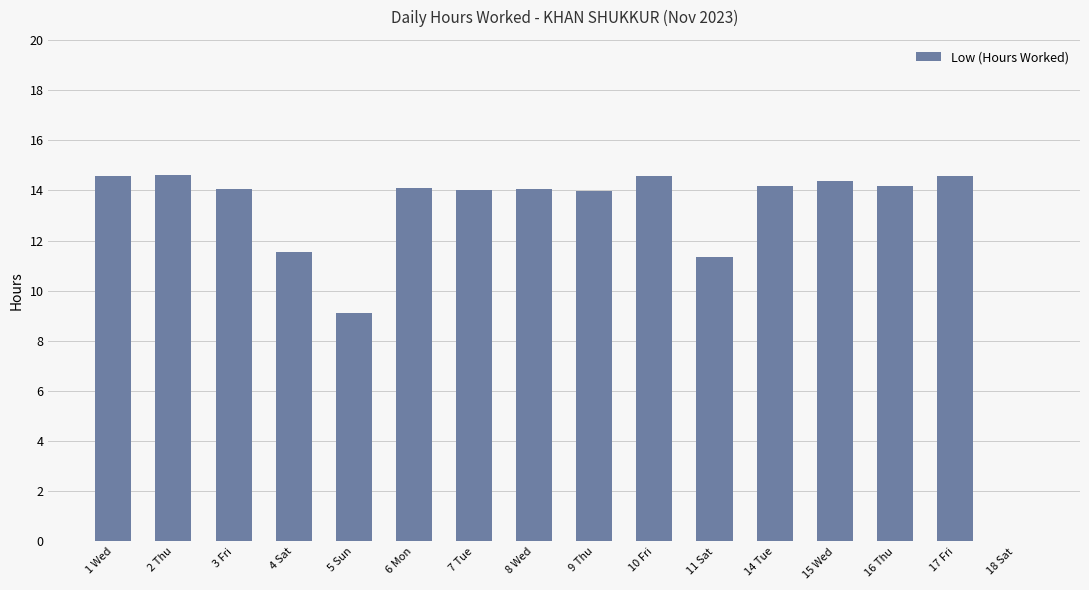

What is the maximum value shown in the chart?

14.6